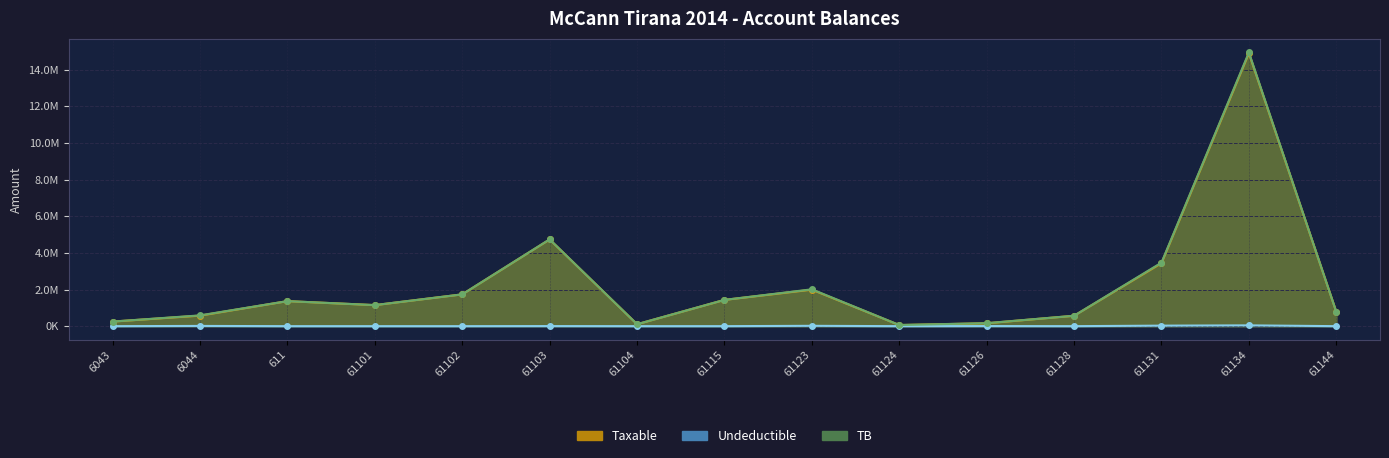

True or false: Taxable and Undeductible cross at least once.

False